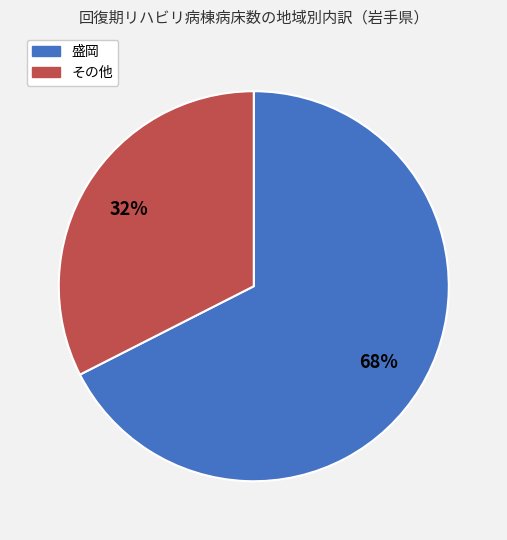

How many segments does this pie chart have?

2